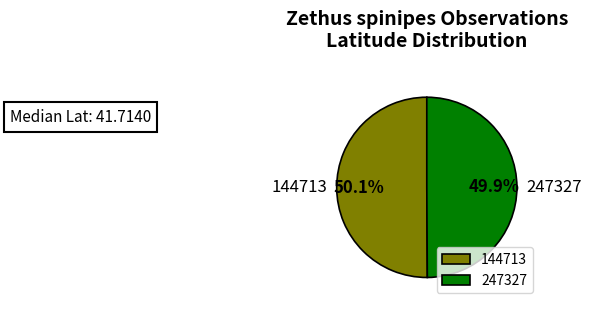

Is it true that 247327 is 39% of the pie?

False